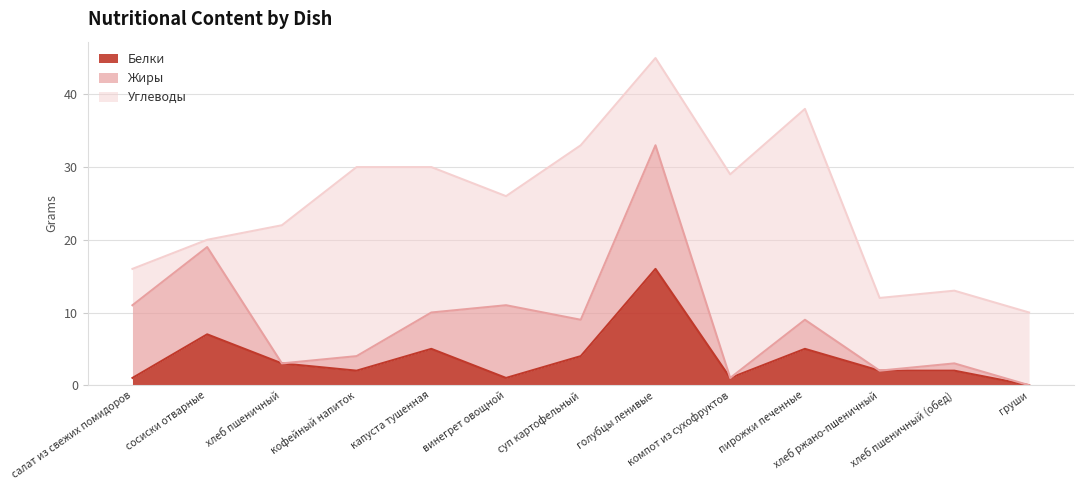

Between which two adjacent categories do Жиры and Белки first intersect?

сосиски отварные and хлеб пшеничный